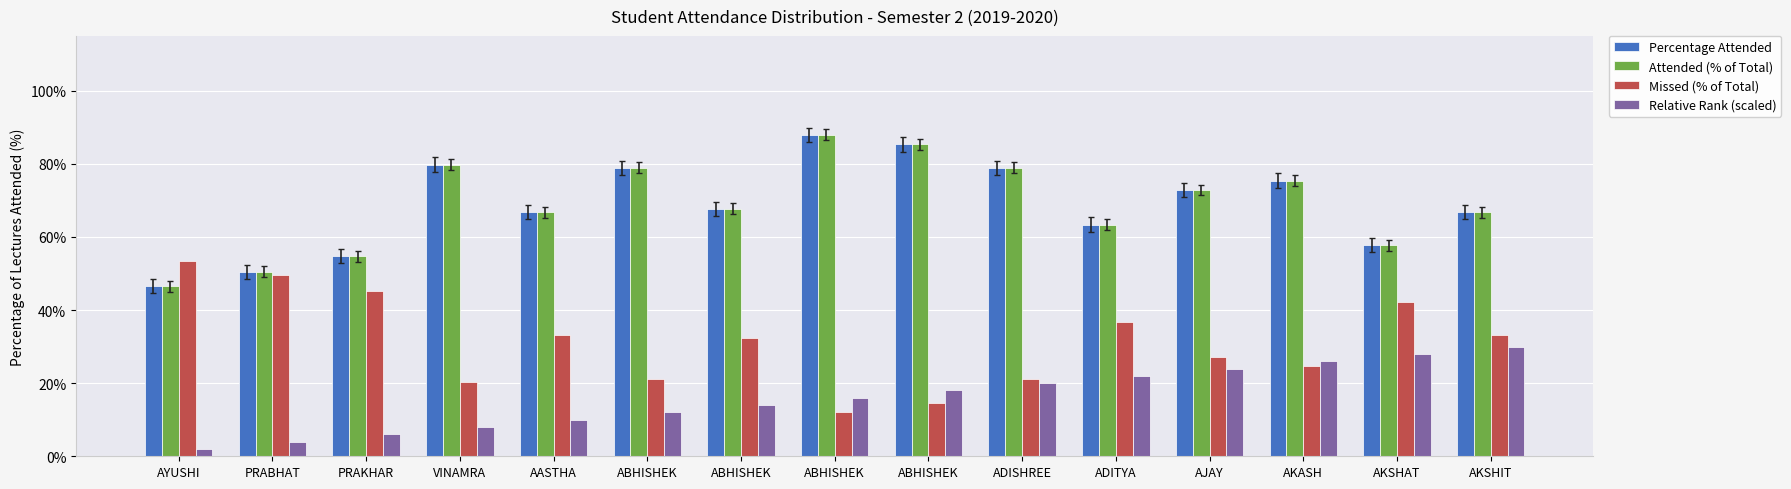

Rank the categories by Missed (% of Total) value from highest to lowest.

AYUSHI, PRABHAT, PRAKHAR, AKSHAT, ADITYA, AASTHA, AKSHIT, ABHISHEK, AJAY, AKASH, ABHISHEK, ADISHREE, VINAMRA, ABHISHEK, ABHISHEK